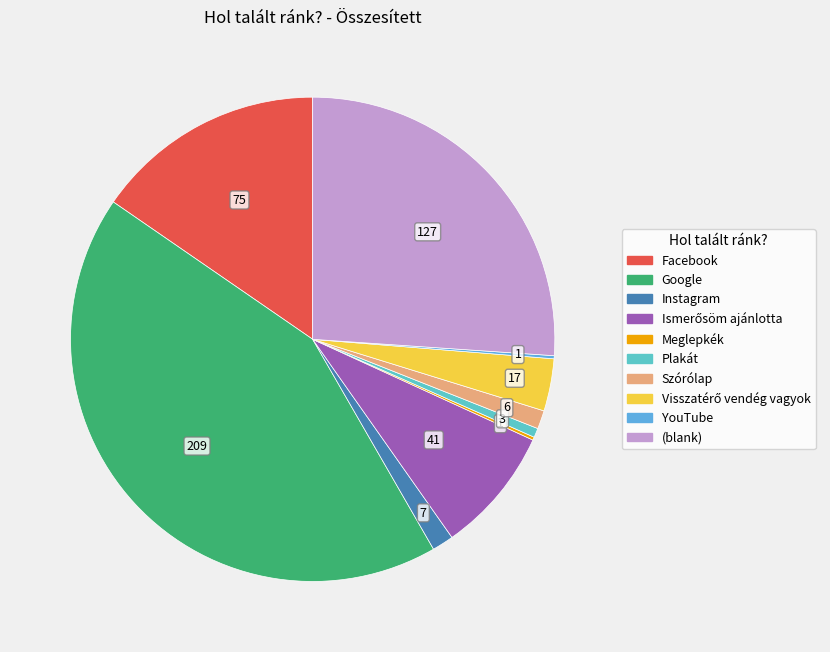

The Ismerősöm ajánlotta slice represents 8% of the pie. True or false?

True